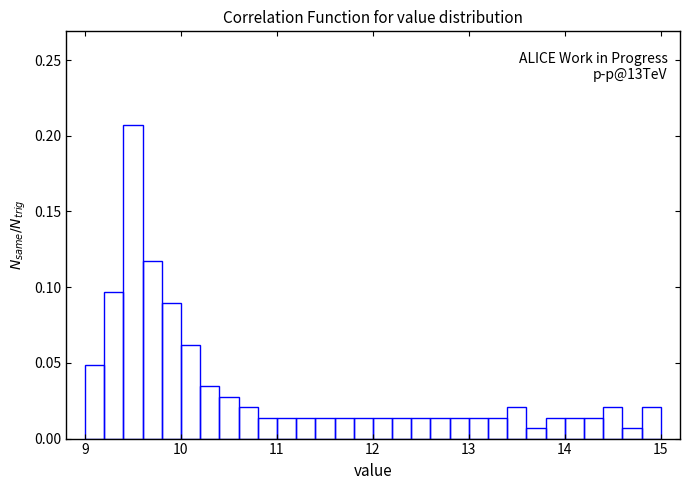

Around what value on the x-axis is the tallest bar? Give the approximate position of its centre, as read against the axis.

9.5